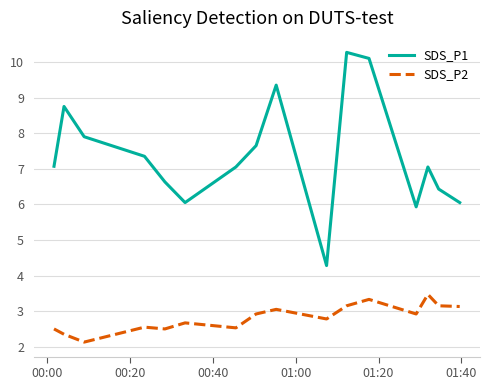

Rank the series by their average value, from lowest to highest.

SDS_P2, SDS_P1